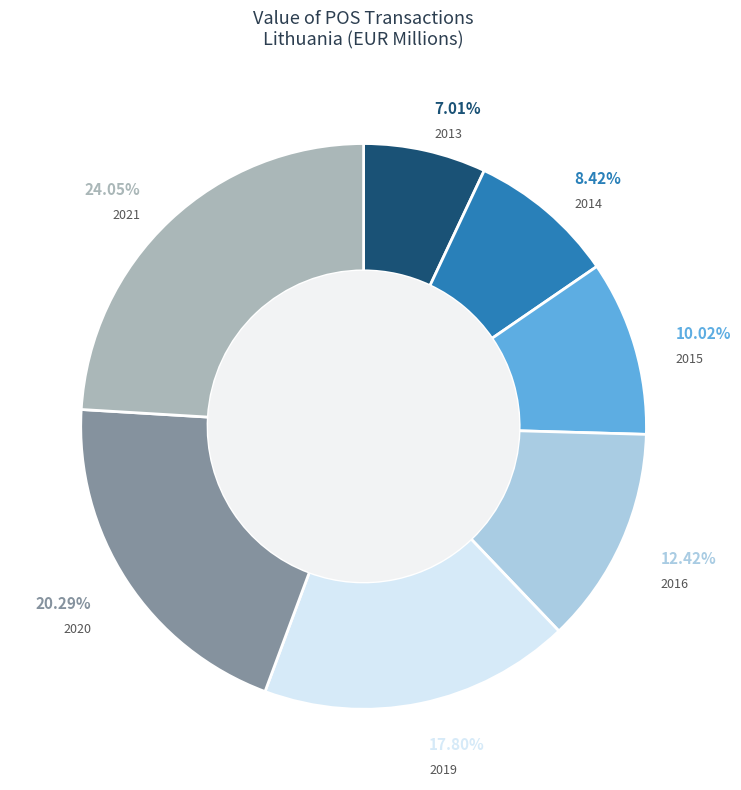

Which category has the biggest portion of the pie?

2021